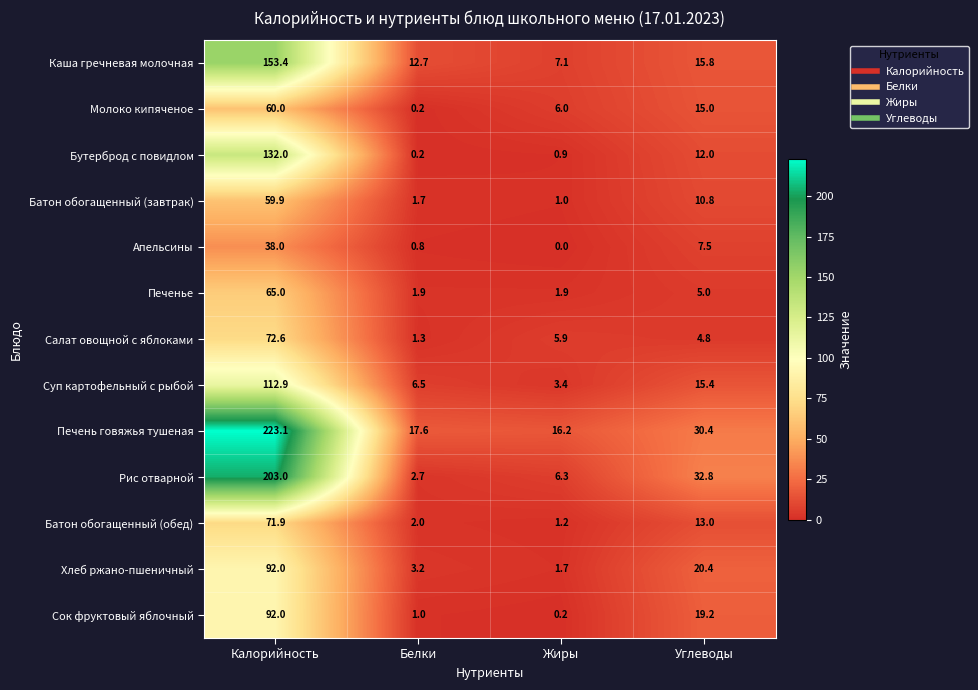

What is the sum of the Бутерброд с повидлом values at Углеводы and Белки?

12.2